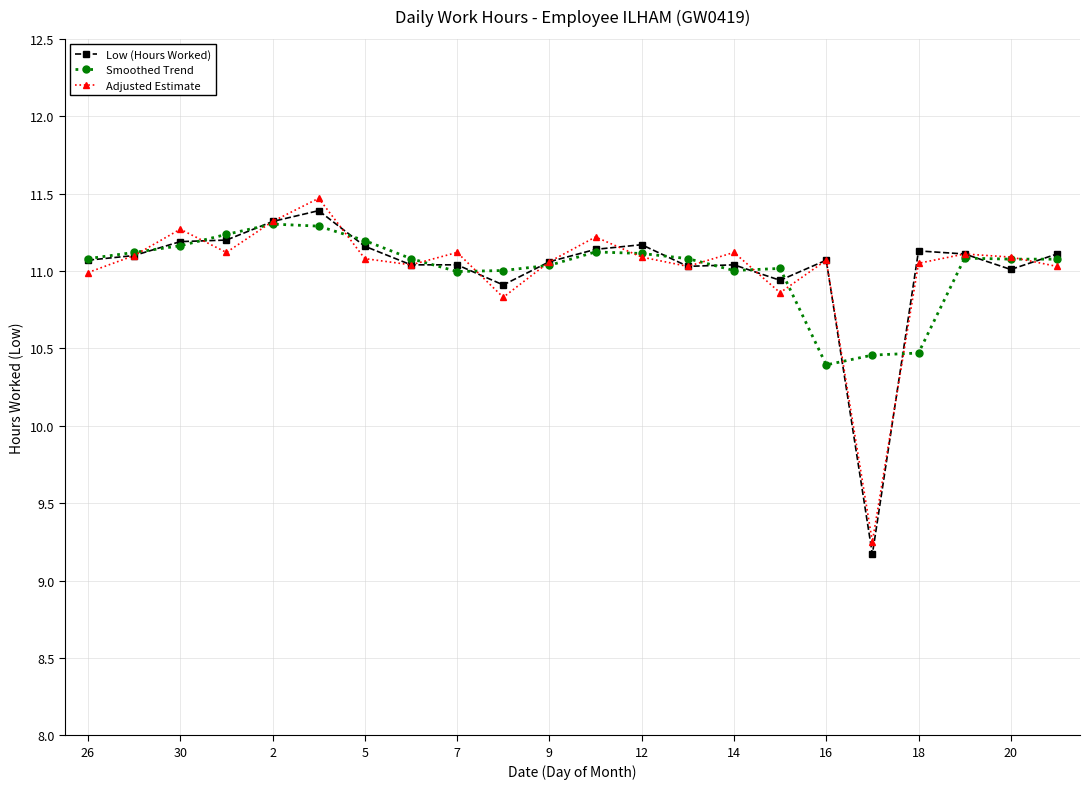

True or false: Smoothed Trend and Low (Hours Worked) intersect in this chart.

True